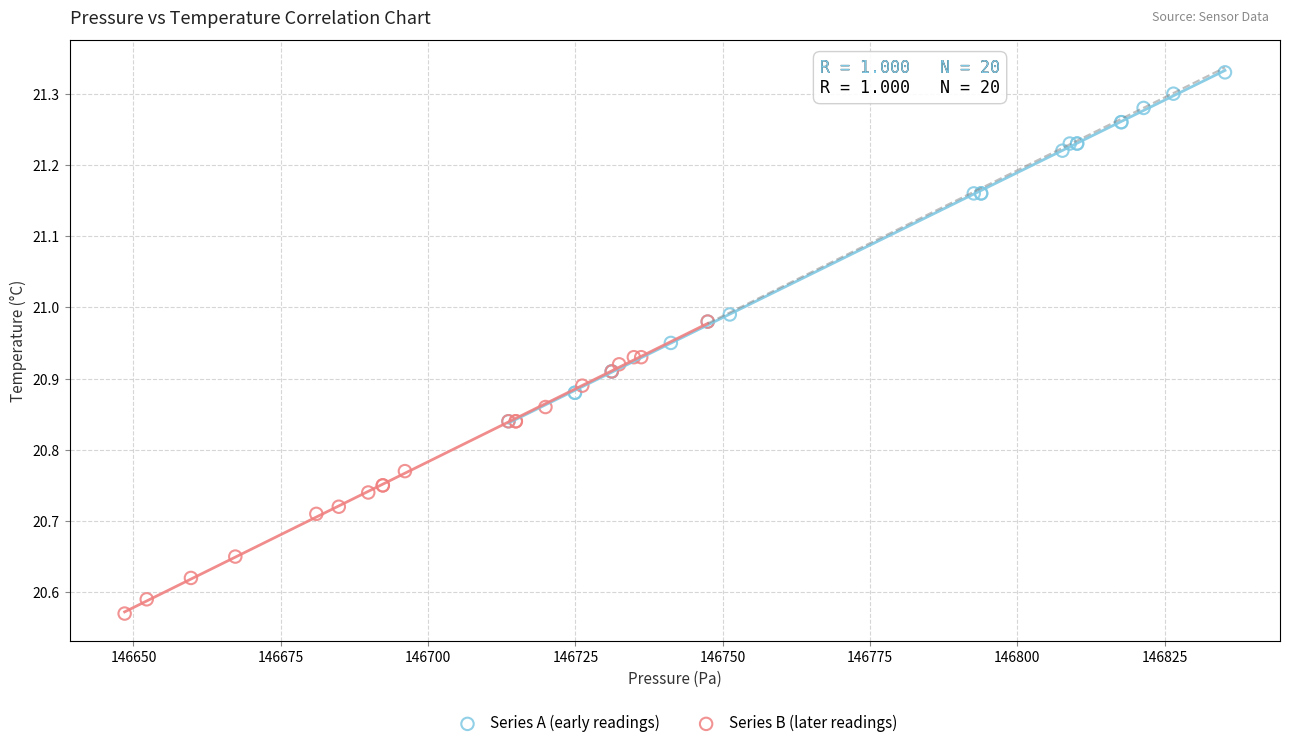

What are all the series names shown in the legend?

Series A (early readings), Series B (later readings)